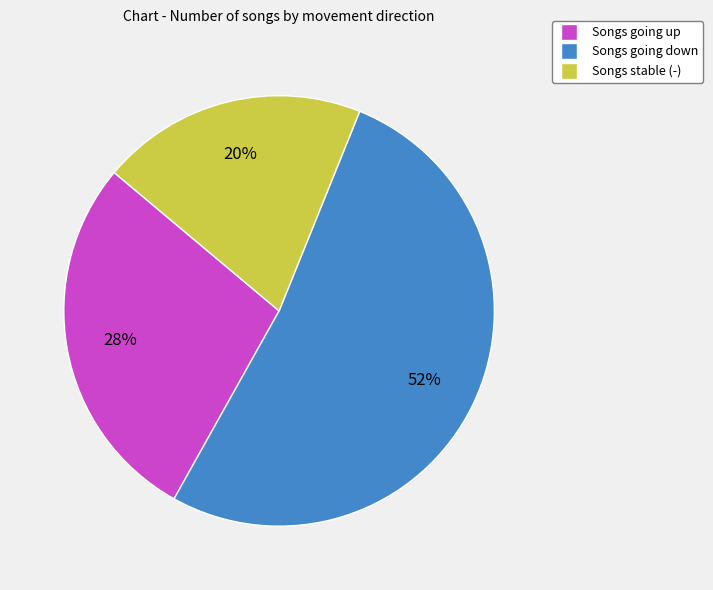

How many slices are in this pie chart?

3